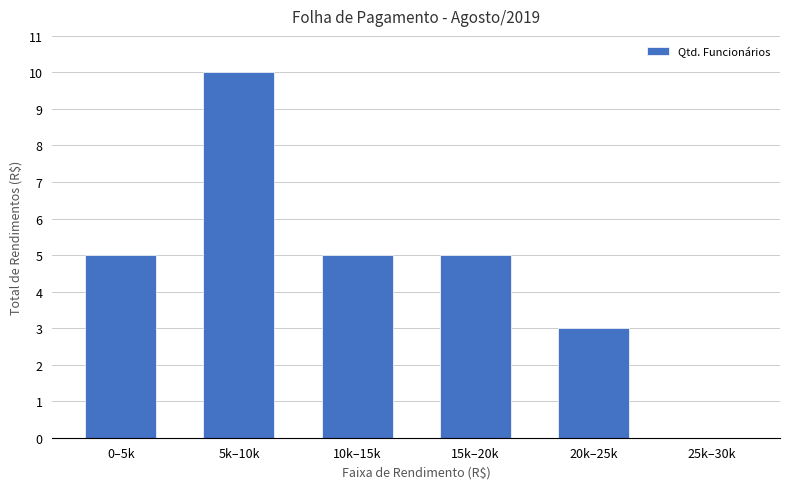

What is the sum of all values?

28